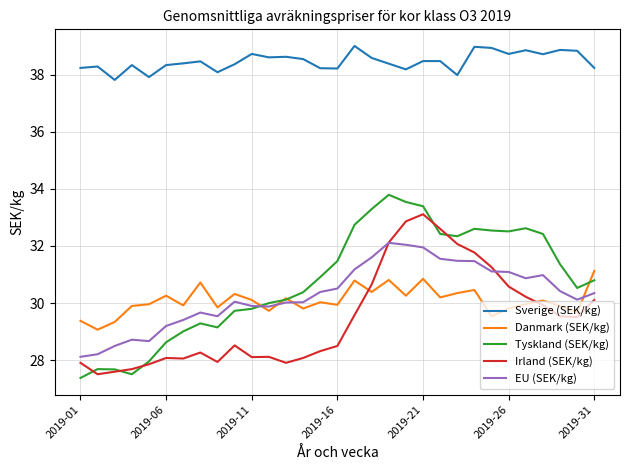

Which series has the widest spread of values?

Tyskland (SEK/kg)